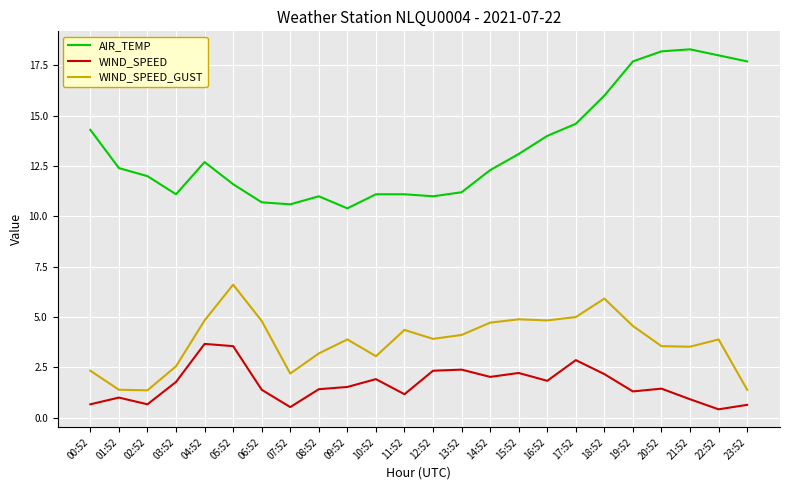

What are all the series names shown in the legend?

AIR_TEMP, WIND_SPEED, WIND_SPEED_GUST